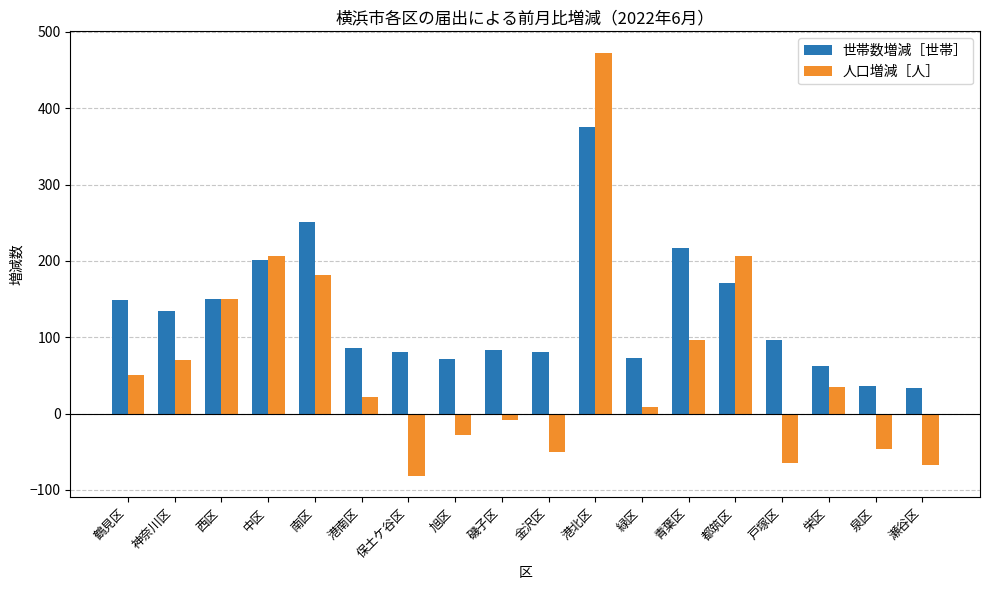

Which series changed the most between 神奈川区 and 戸塚区?

人口増減［人］